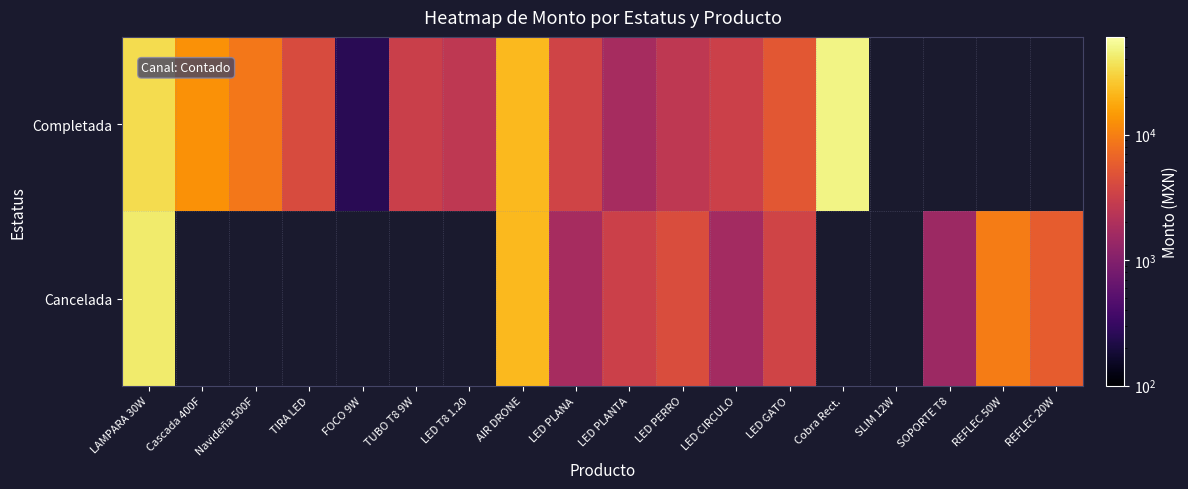

At how many categories does at least one series exceed 10475?

4